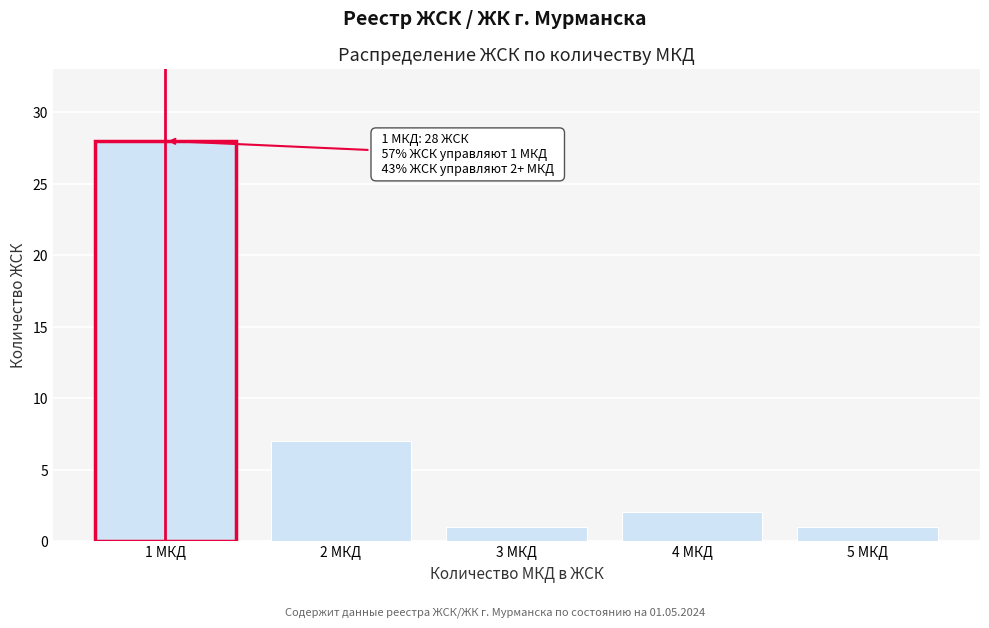

Reading left to right, extract all data points from this chart.

28	7	1	2	1